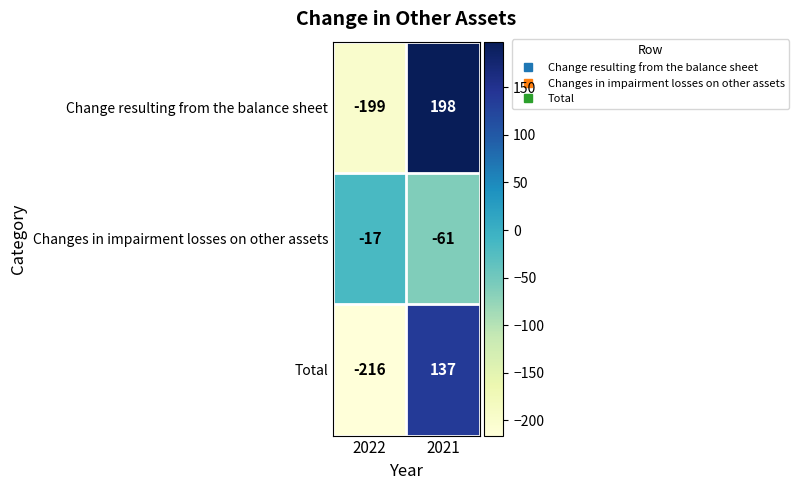

Which category has the lowest value in the Total series?

2022